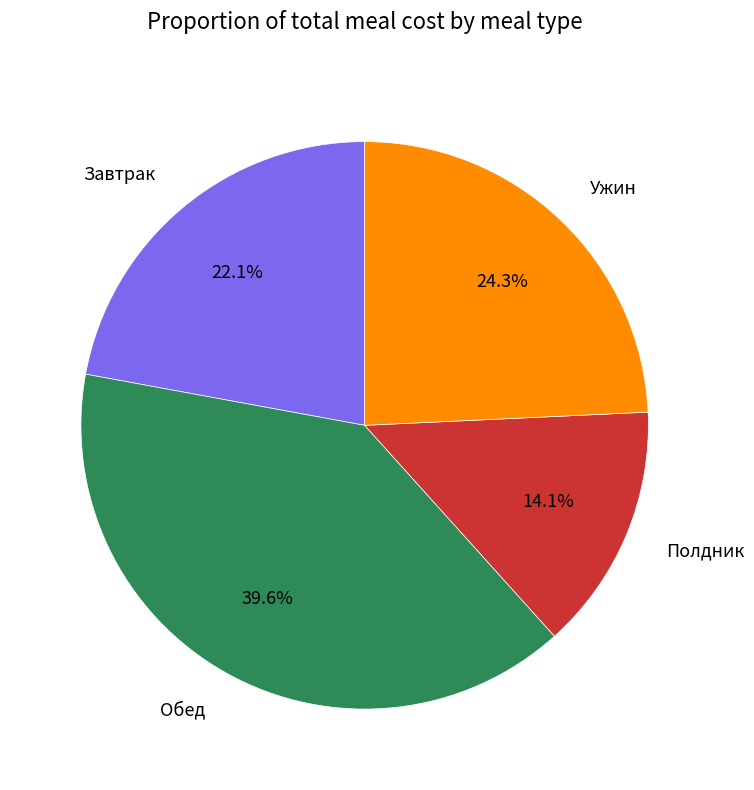

Between Обед and Ужин, which is larger?

Обед